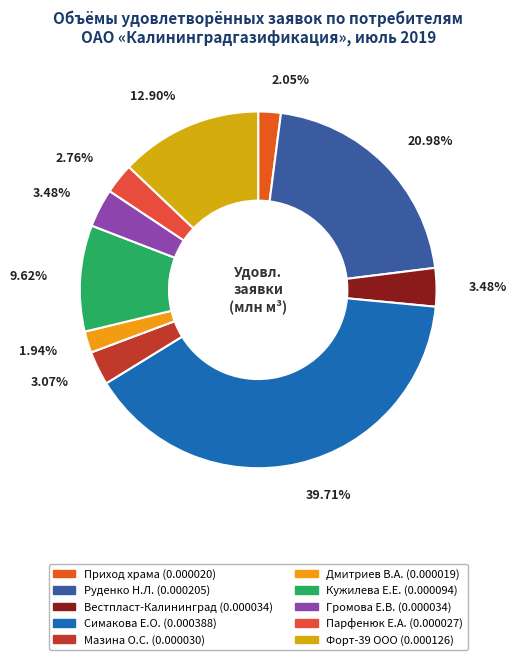

True or false: Громова Е.В. accounts for 1% of the total.

False